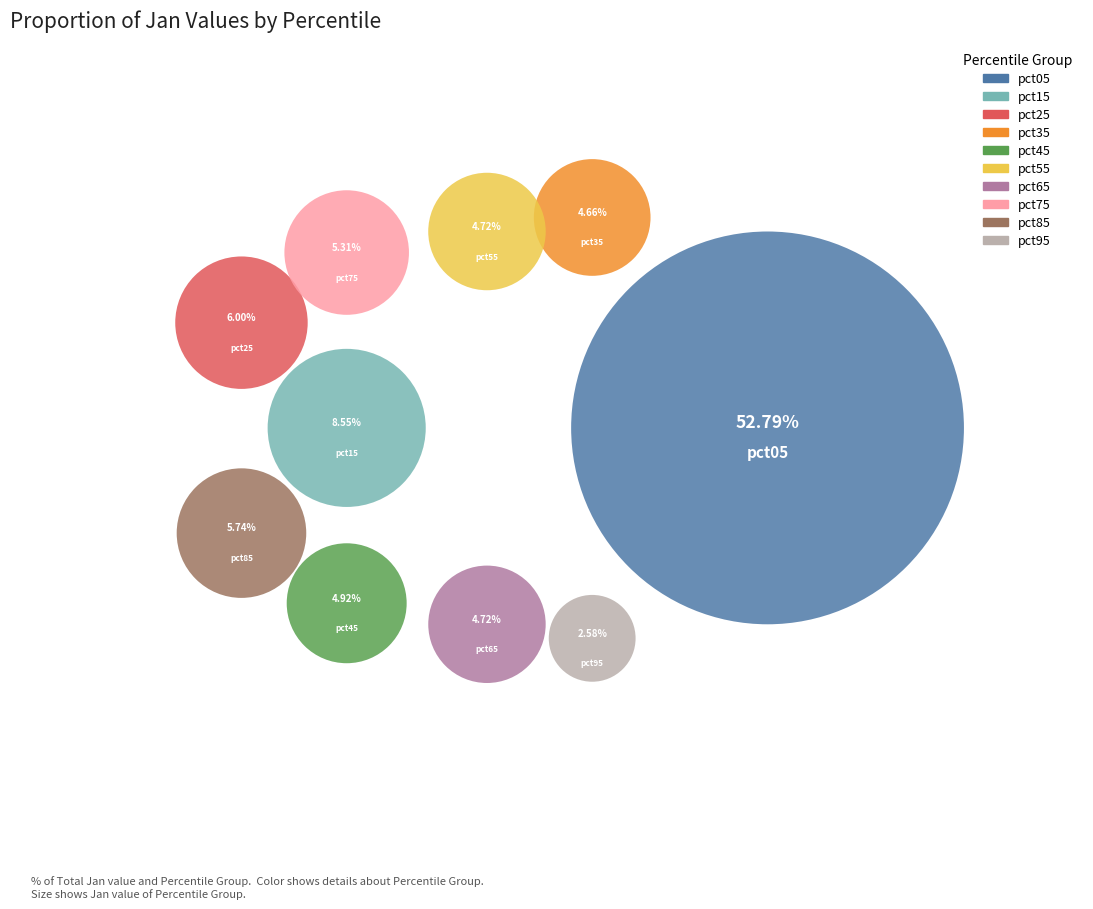

How many slices are in this pie chart?

10